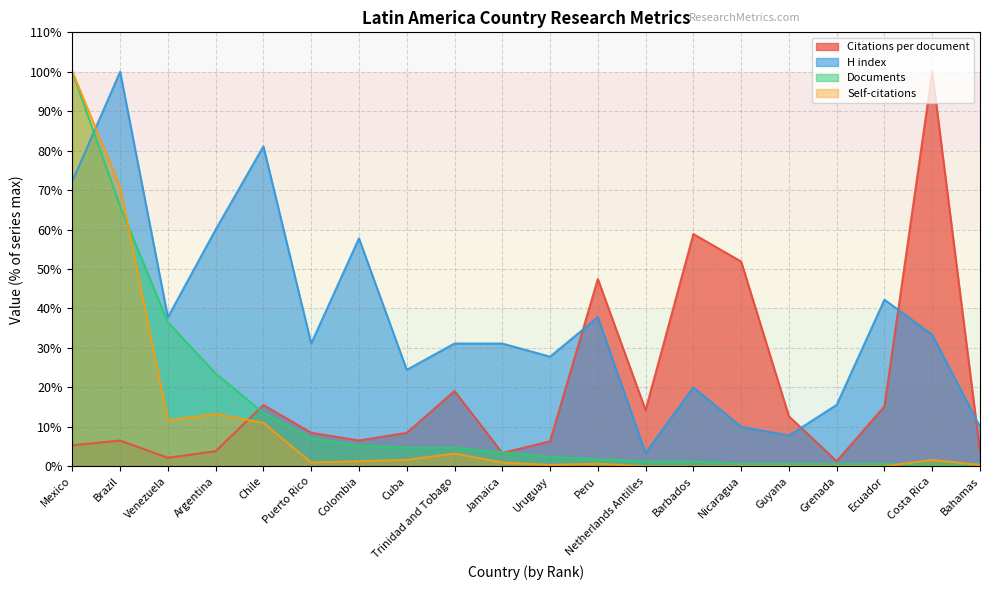

At which category does the chart reach its peak across all series?

Costa Rica